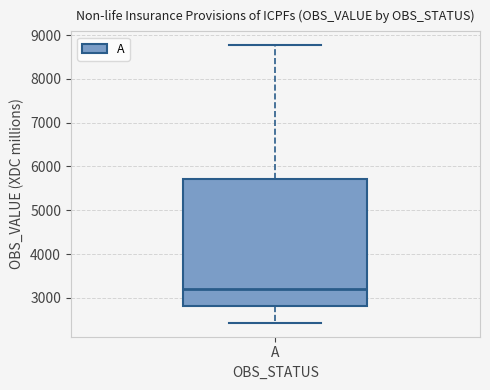

Where does the upper whisker of the box for A end on the y-axis? The values are not printed on the chart, so give them approximately, as read against the axis.

8800